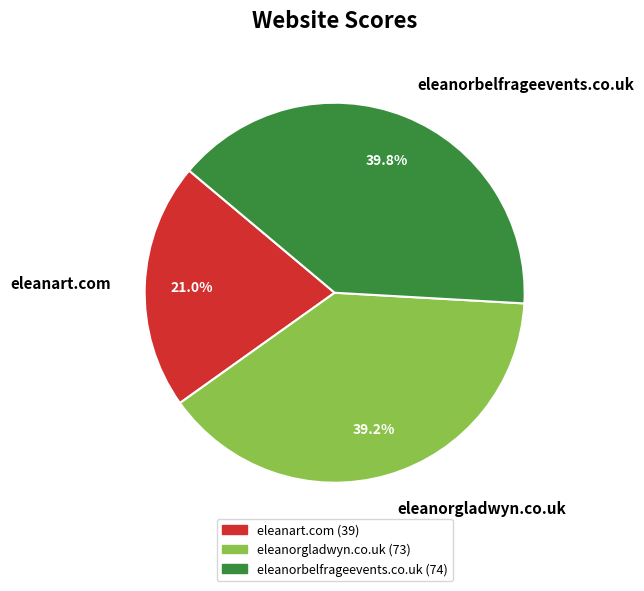

How many segments does this pie chart have?

3